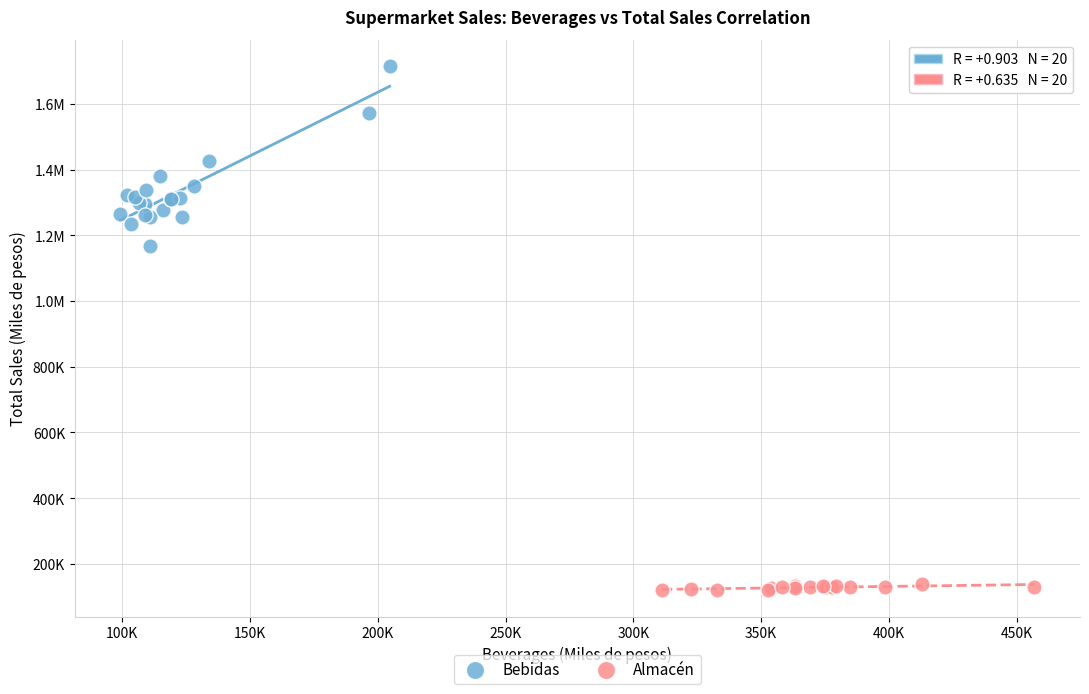

What are all the series names shown in the legend?

Bebidas, Almacén